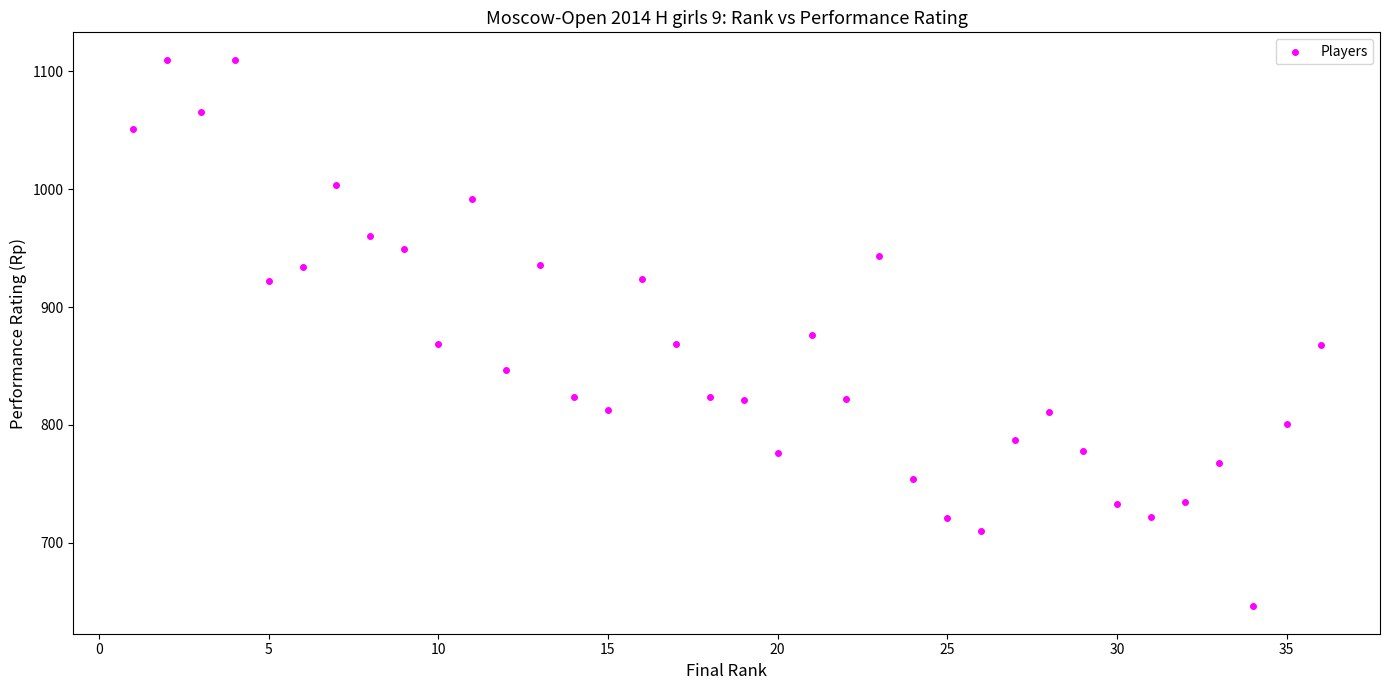

What is the range of X values (max minus min)?

35